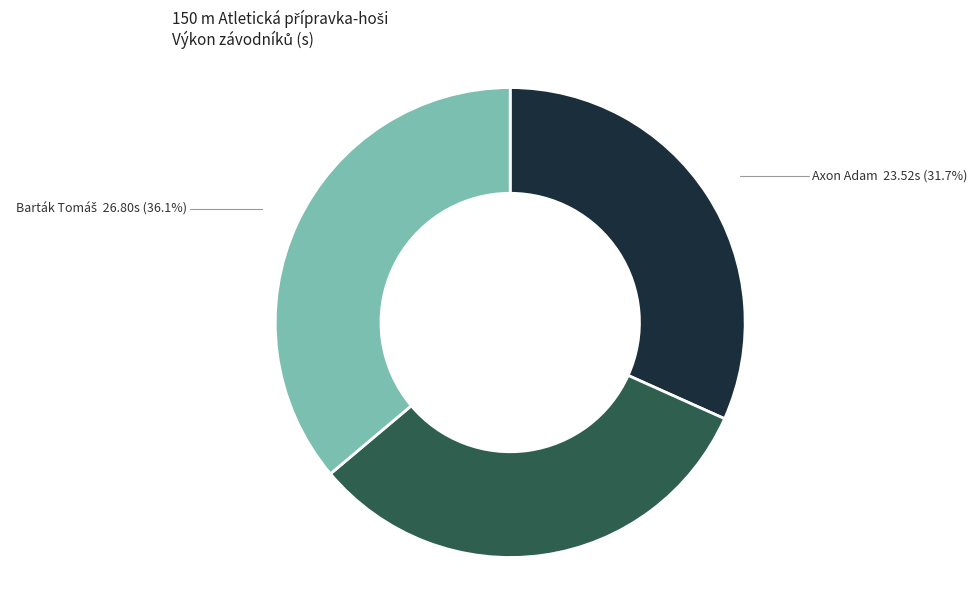

How many slices are in this pie chart?

3